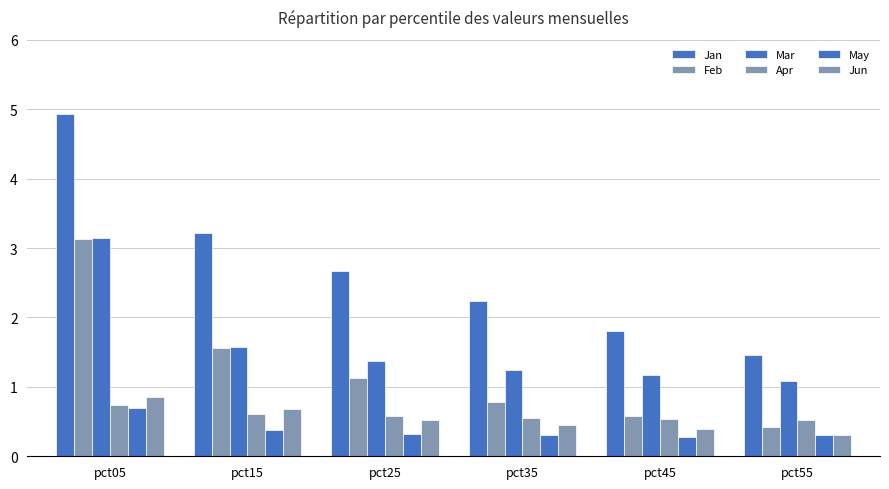

At how many categories does at least one series exceed 4?

1